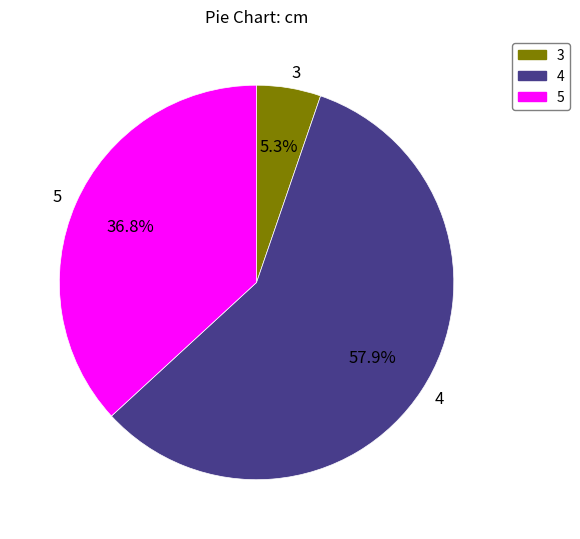

Is 3 the majority of the pie?

No